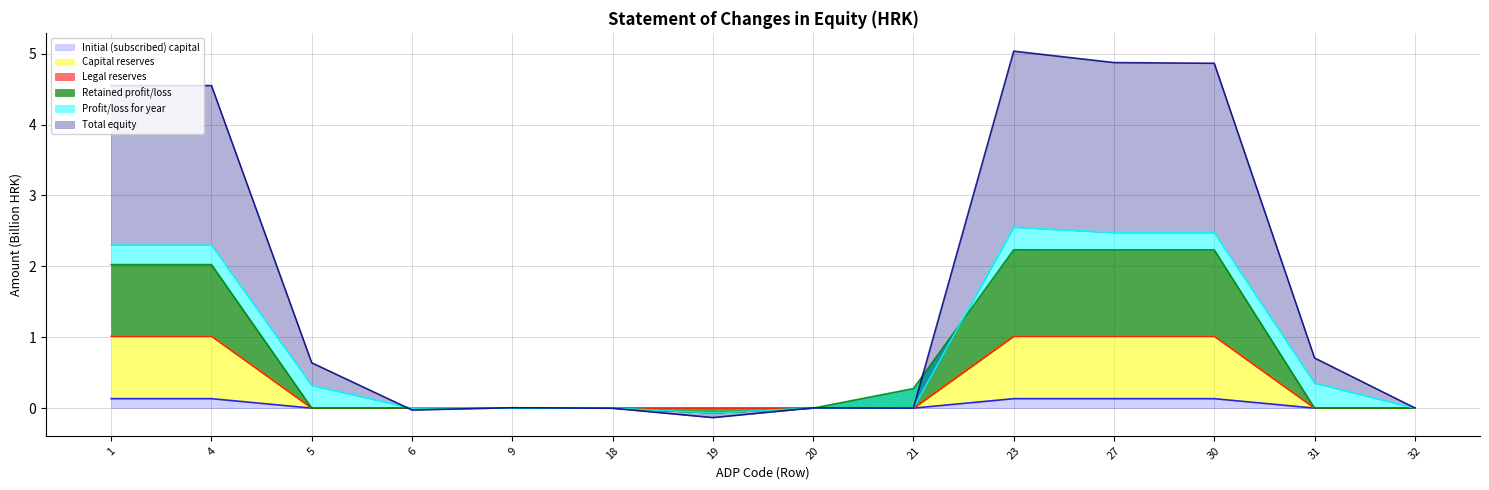

At which label does Capital reserves reach its minimum?

5